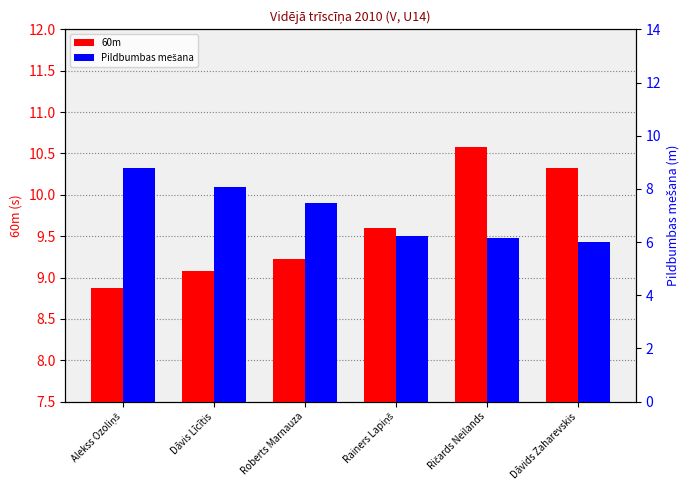

What is the total value across all series at Roberts Marnauza?

16.7